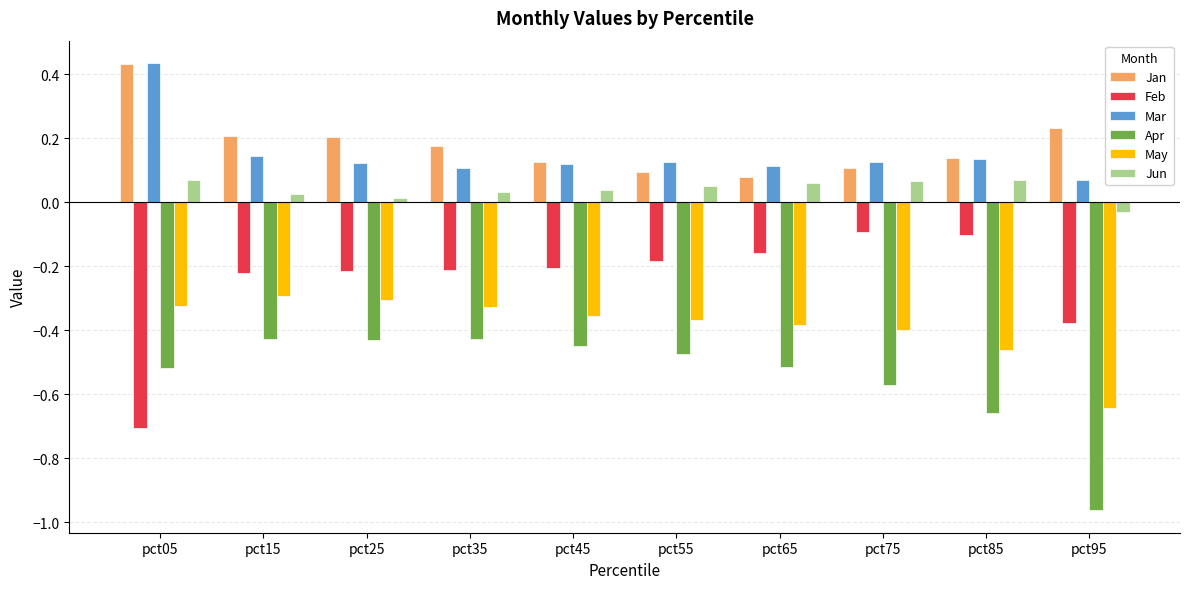

How many positive values does the Jun series have?

9